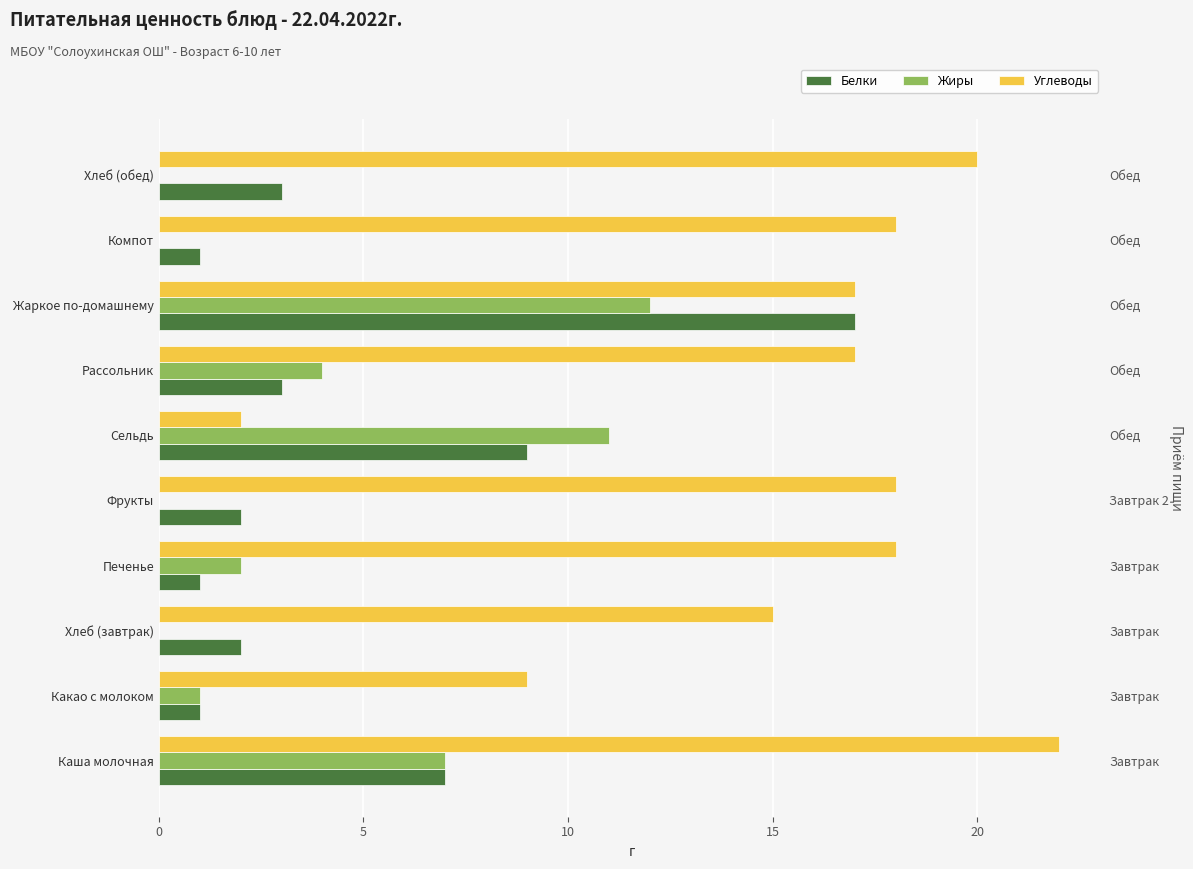

The Углеводы series shows 18 at Компот. True or false?

True